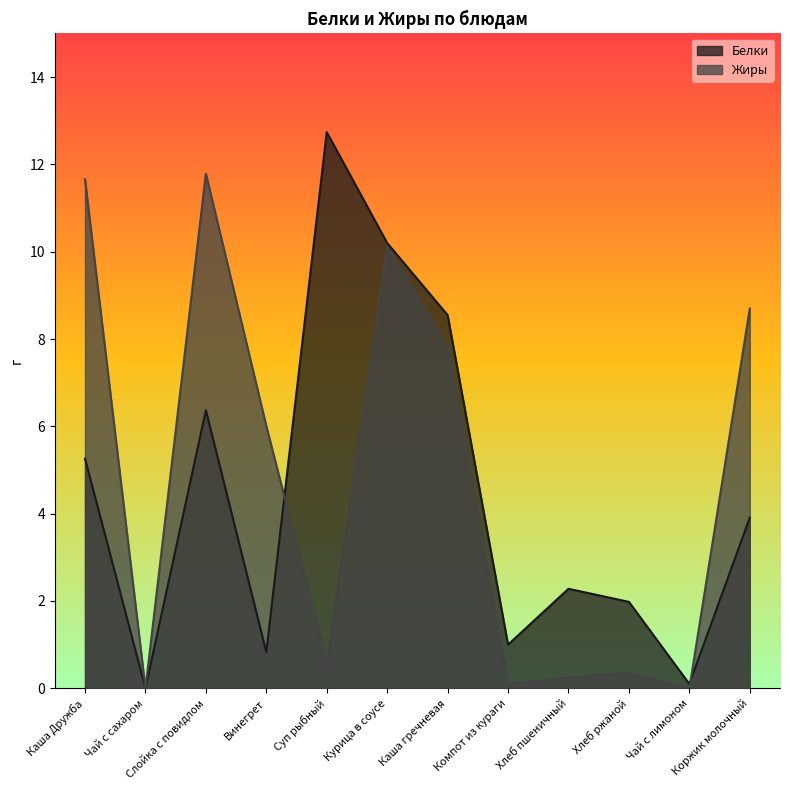

At how many categories does at least one series exceed 11?

3